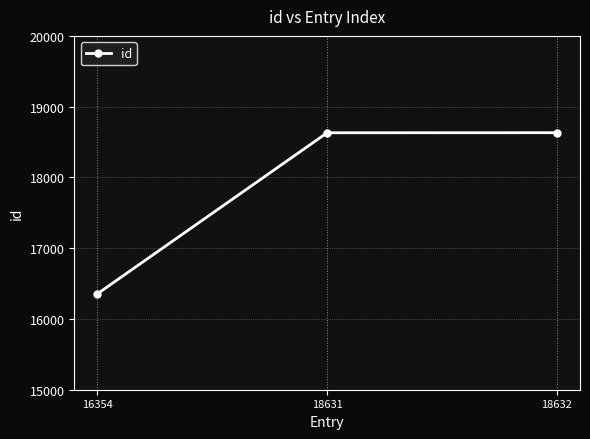

How many distinct data groups are displayed?

1